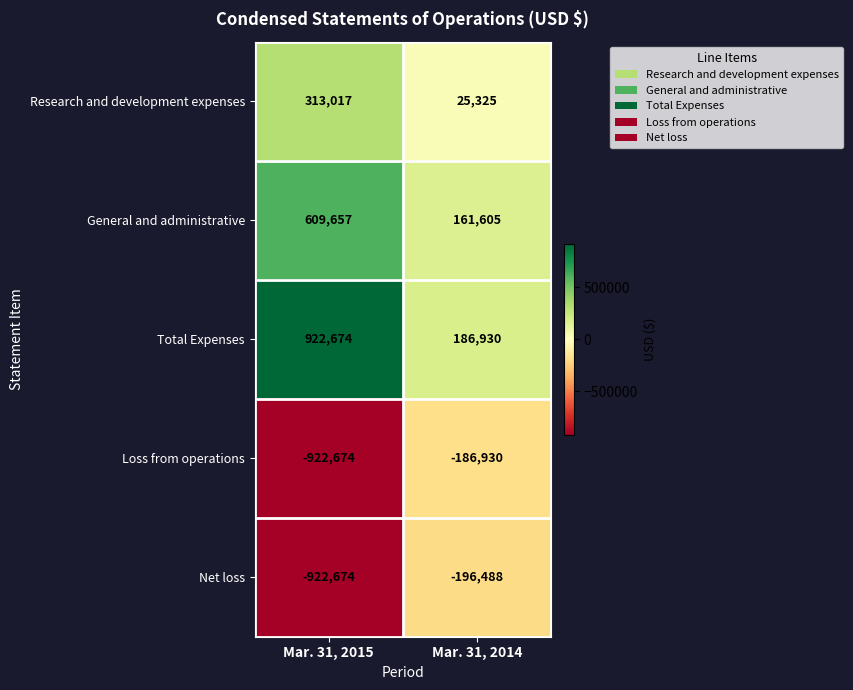

Which series has the largest total across all categories?

Total Expenses